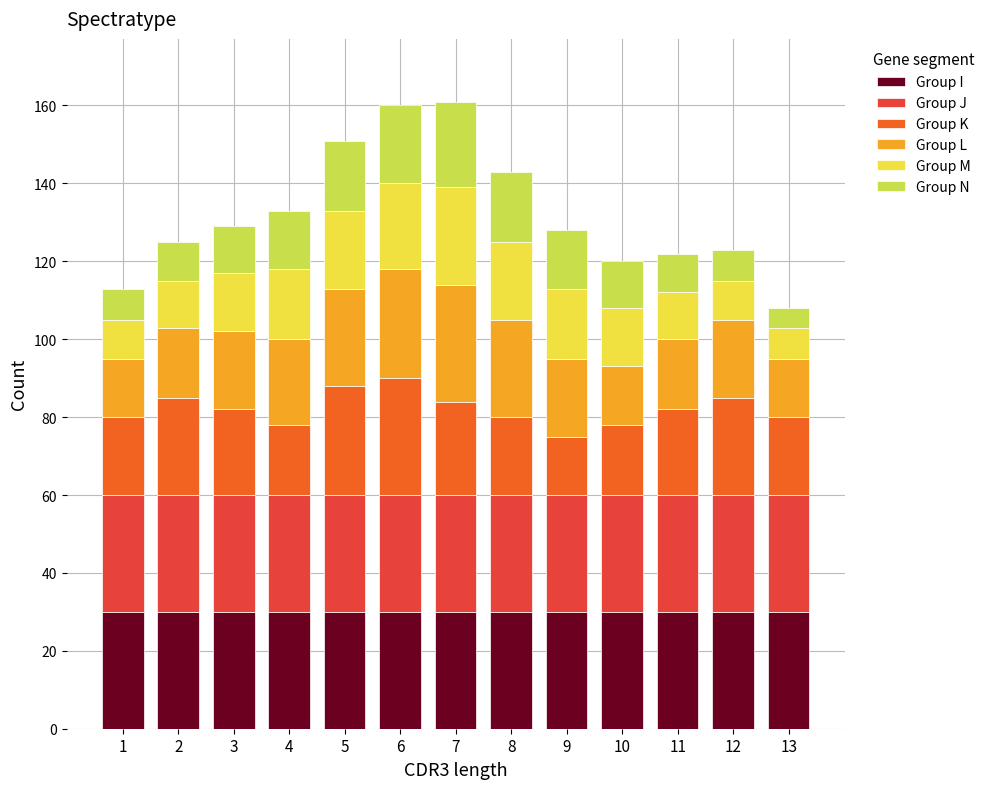

What is the lowest value of the Group I series?

30